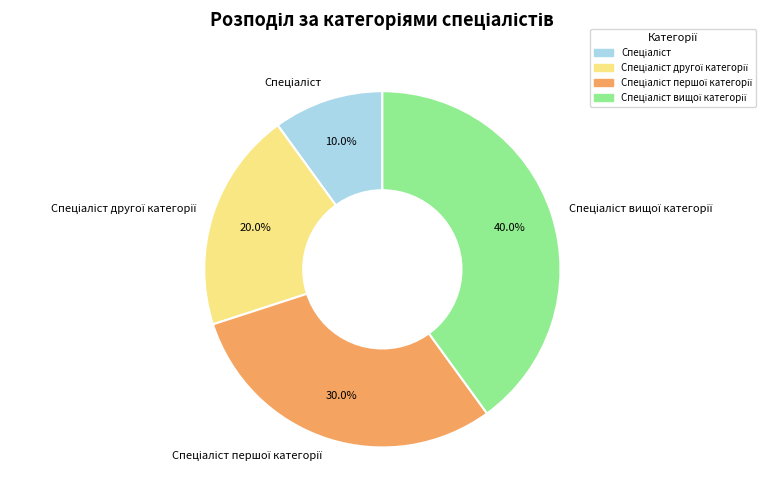

Does any single category account for the majority?

No